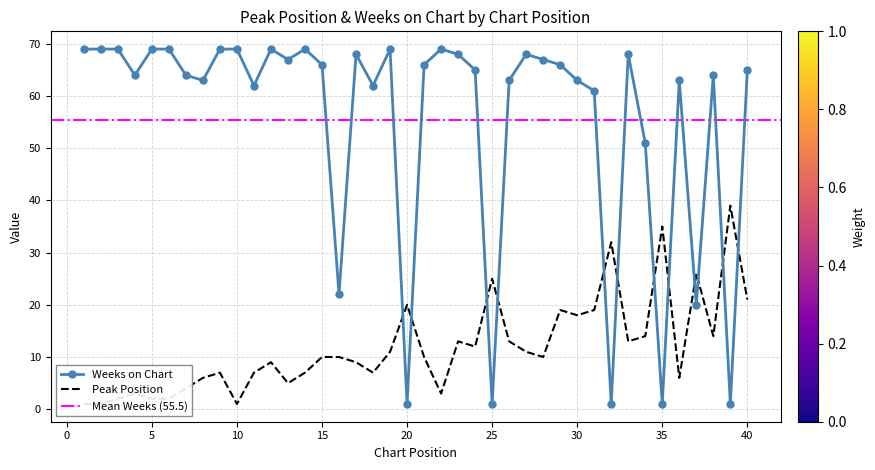

What is the lowest value of the Peak Position series?

1